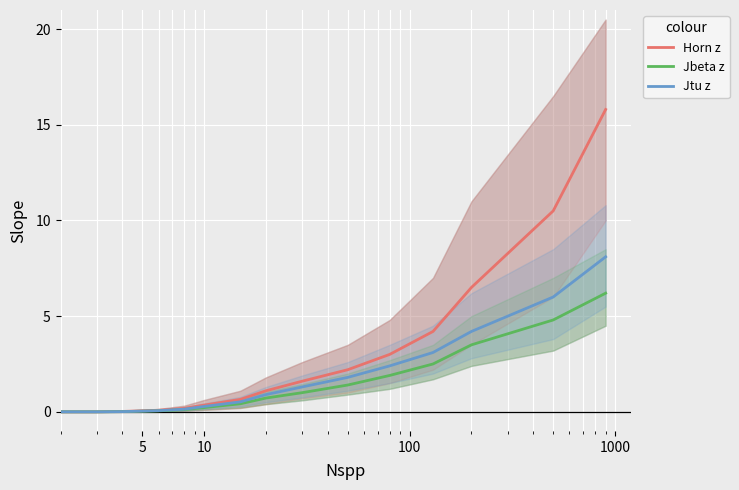

True or false: Jbeta z and Jtu z cross at least once.

False